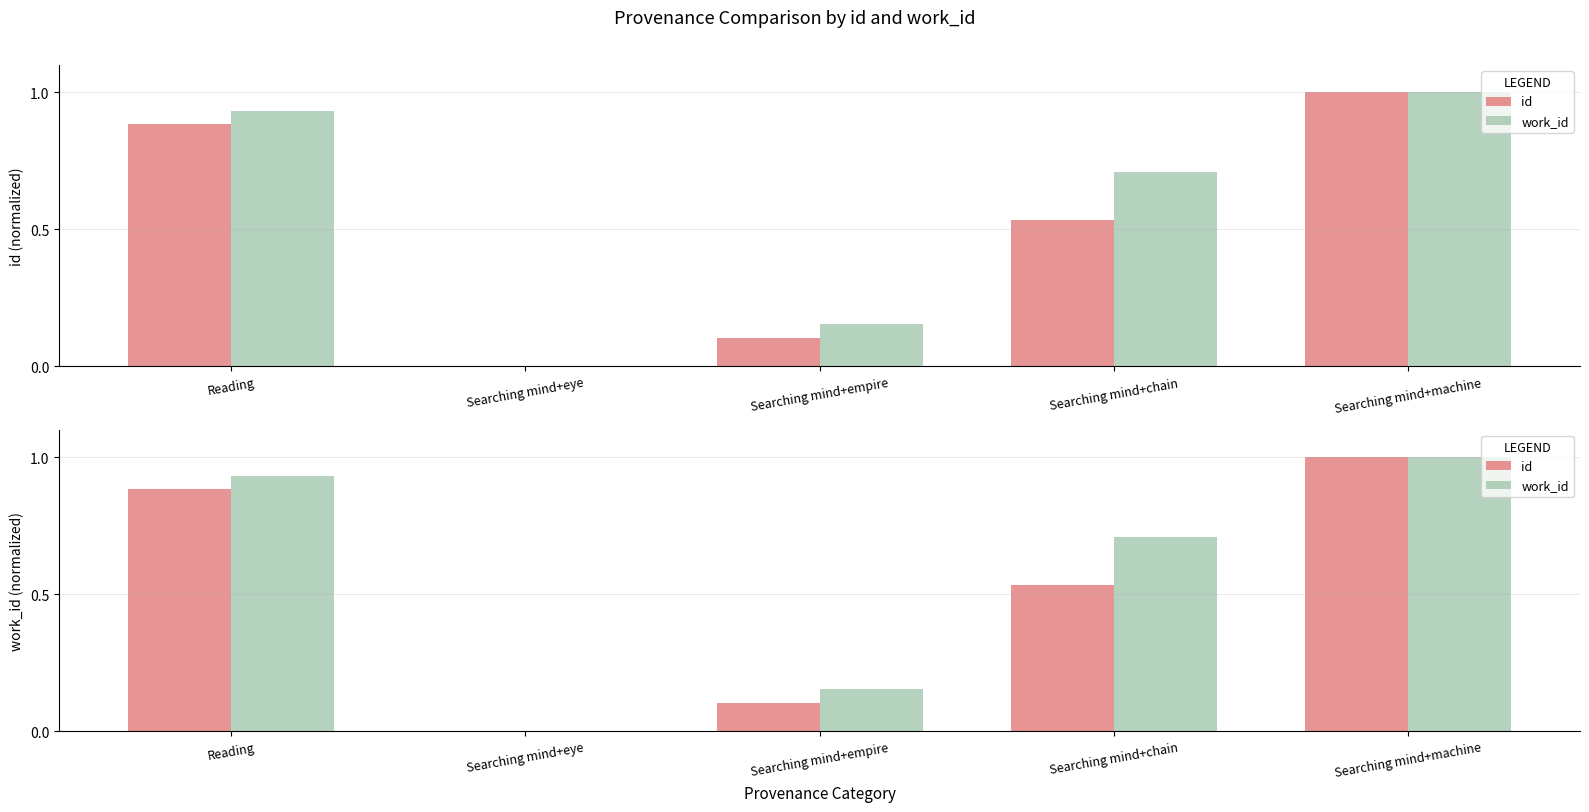

True or false: work_id has a value of 0.6 at Searching mind+machine.

False